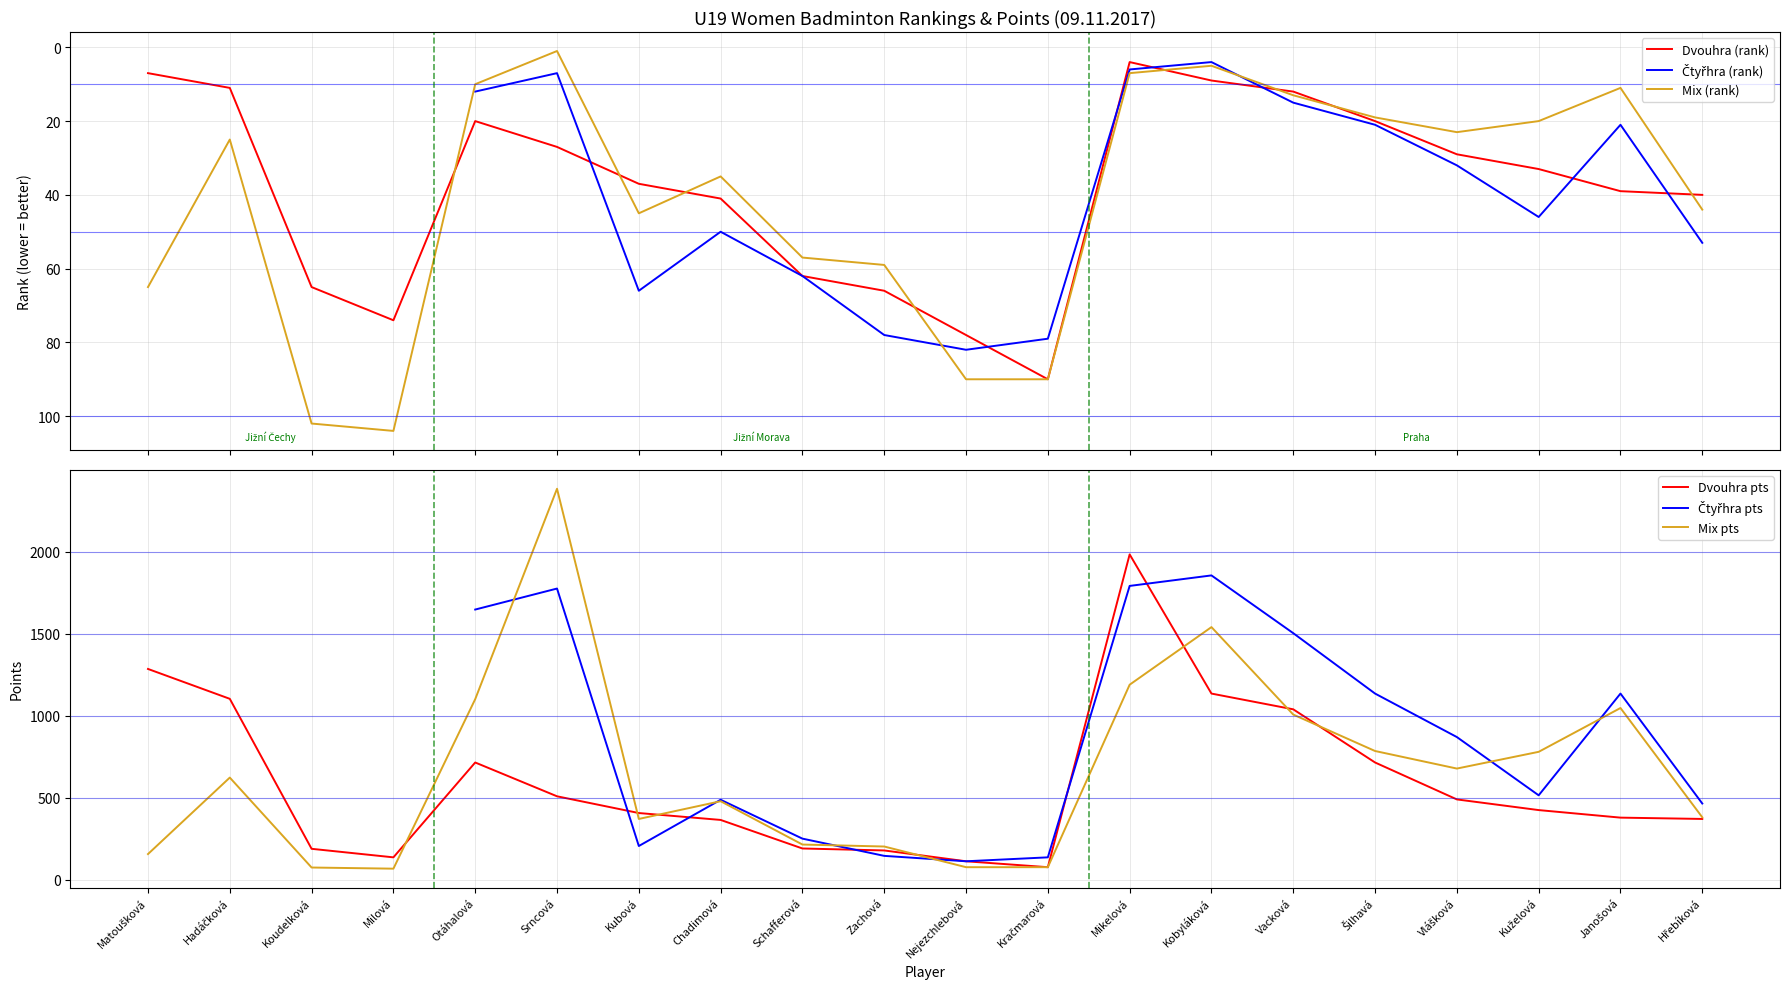

What is the sum of the Mix (rank) values at Kubová and Hadáčková?

70.0